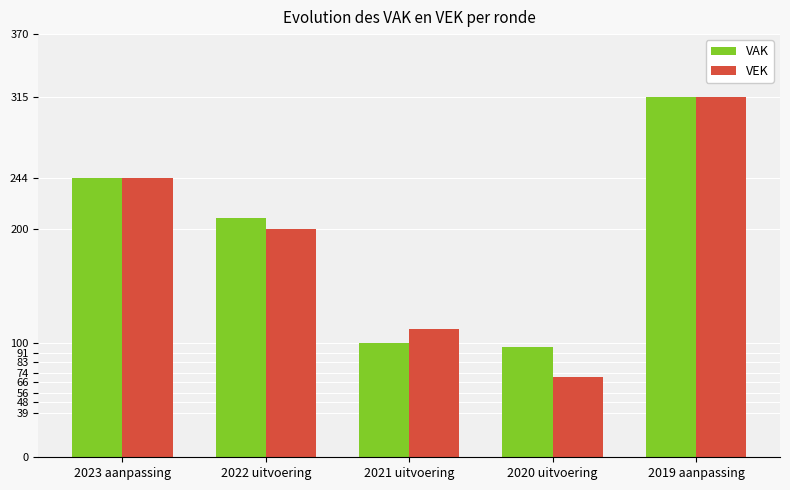

What is the sum of the VAK values at 2020 uitvoering and 2023 aanpassing?

340